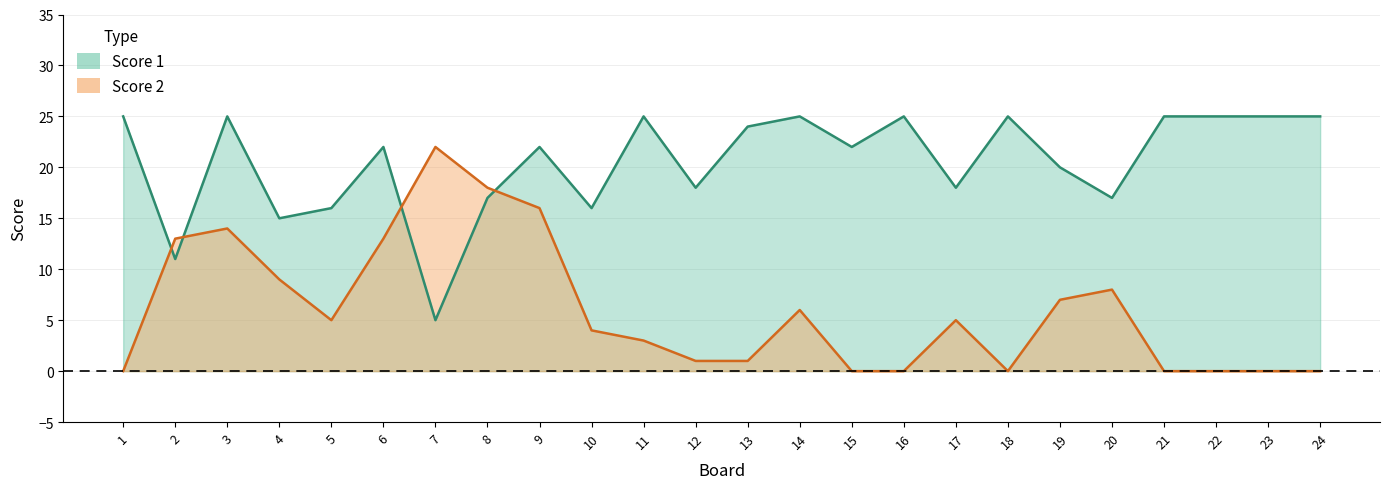

Between 17 and 14, which is larger?

14